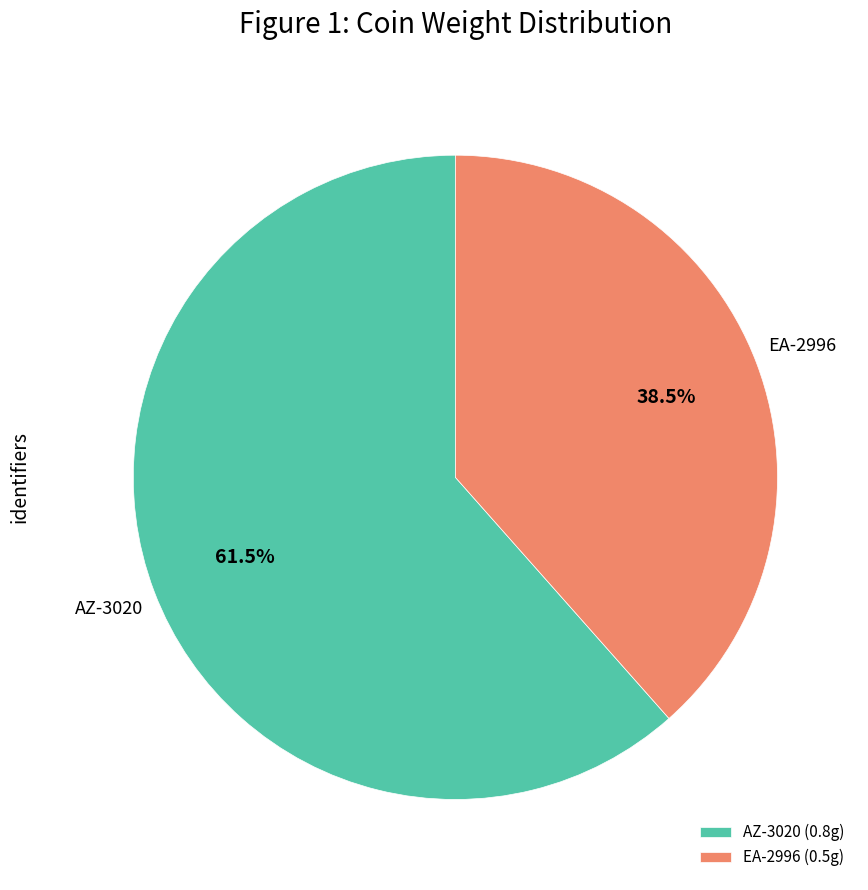

Does EA-2996 (0.5g) represent more than half of the total?

No